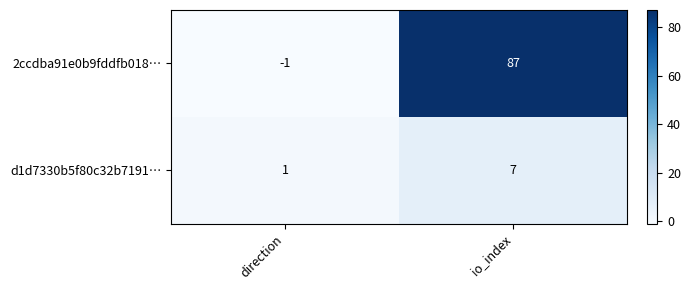

True or false: 2ccdba91e0b9fddfb018… has a value of 87 at io_index.

True